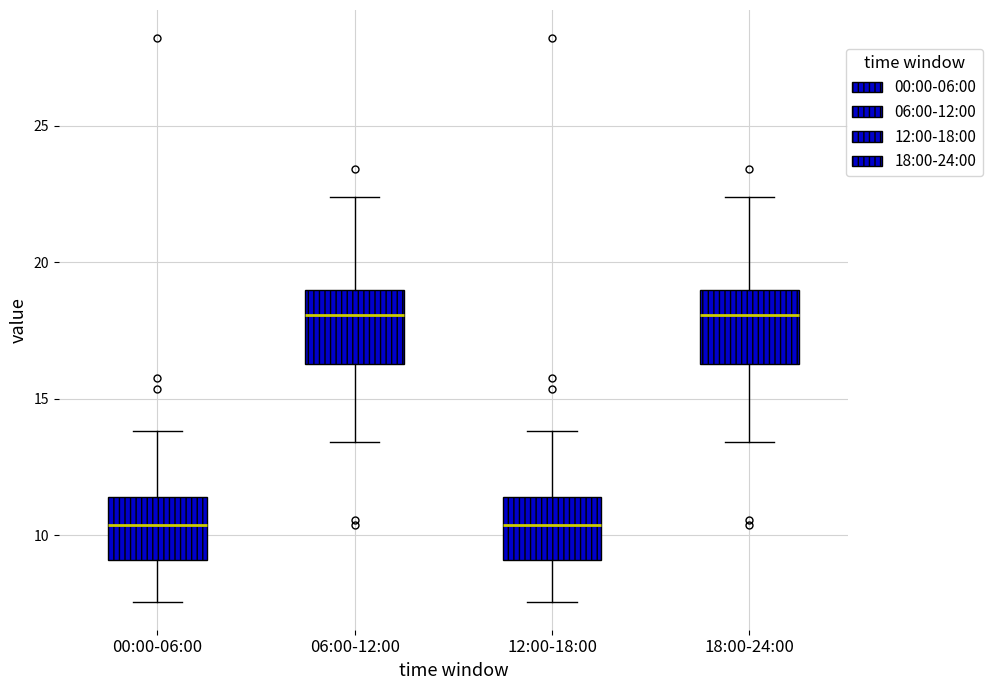

Reading left to right, transcribe this box plot: for each box, give where its median line is, the range the box spans, and where its two whiskers end, as read against the y-axis. The values are not printed on the chart, so give them approximately, as read against the axis.

00:00-06:00: median 10.5, box 9.0 to 11.5, whiskers 7.5 to 14.0
06:00-12:00: median 18.0, box 16.5 to 19.0, whiskers 13.5 to 22.5
12:00-18:00: median 10.5, box 9.0 to 11.5, whiskers 7.5 to 14.0
18:00-24:00: median 18.0, box 16.5 to 19.0, whiskers 13.5 to 22.5